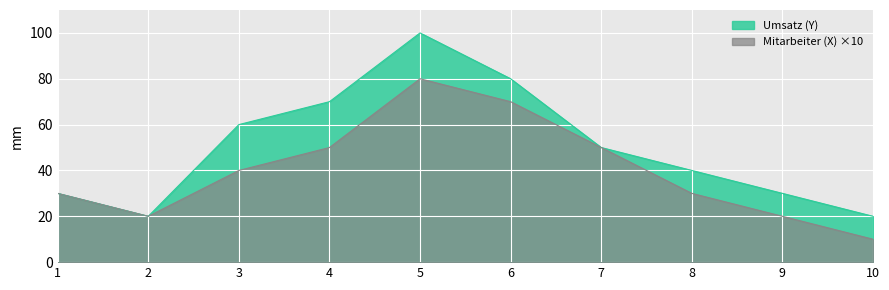

At which label is Mitarbeiter (X) closest to 45?

3